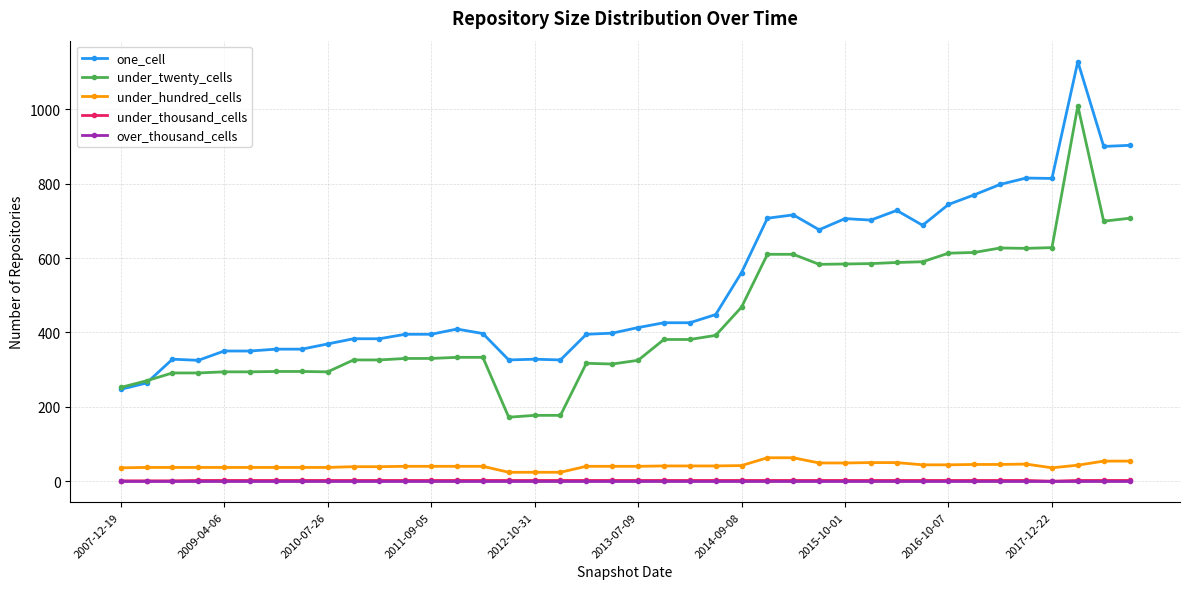

At how many categories does at least one series exceed 142?

40